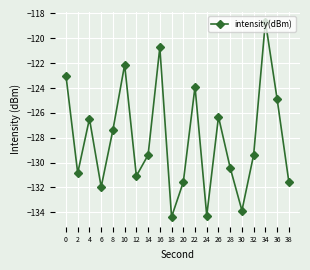

How many interior local peaks (higher than both neighbors) does the data have?

6